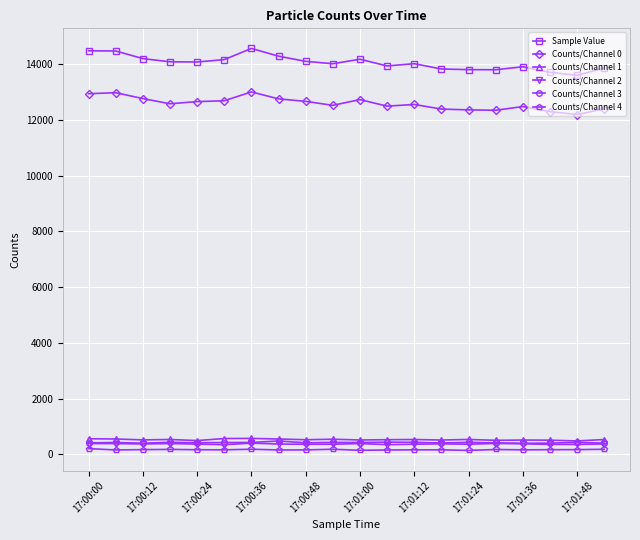

True or false: Counts/Channel 4 and Counts/Channel 3 intersect in this chart.

False